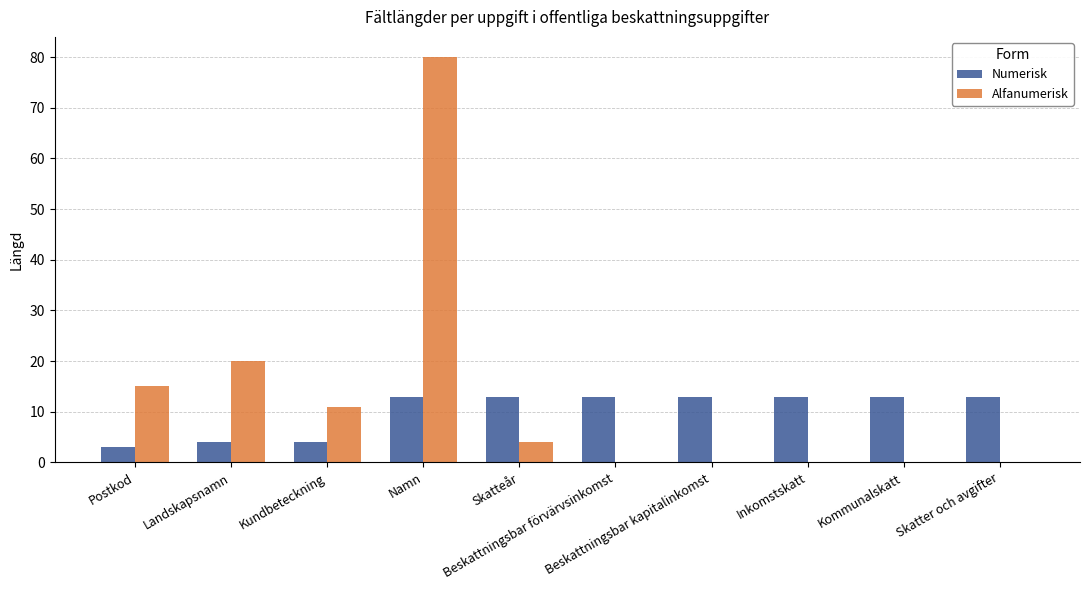

What is the highest value of the Alfanumerisk series?

80